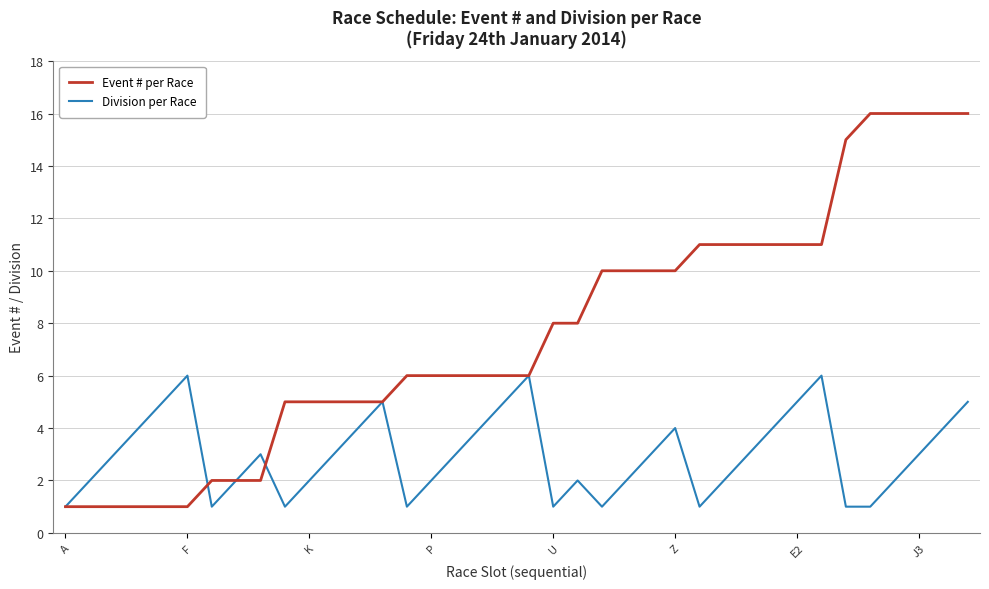

What is the average value of the Event # per Race series?

8